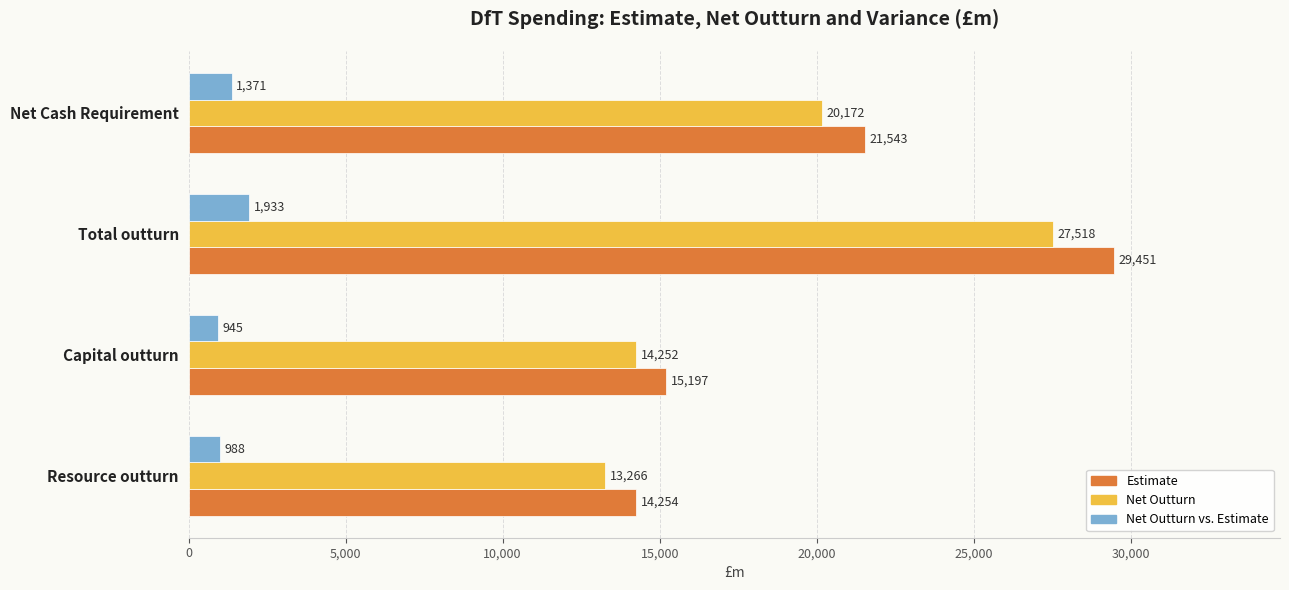

Which series has the largest total across all categories?

Estimate